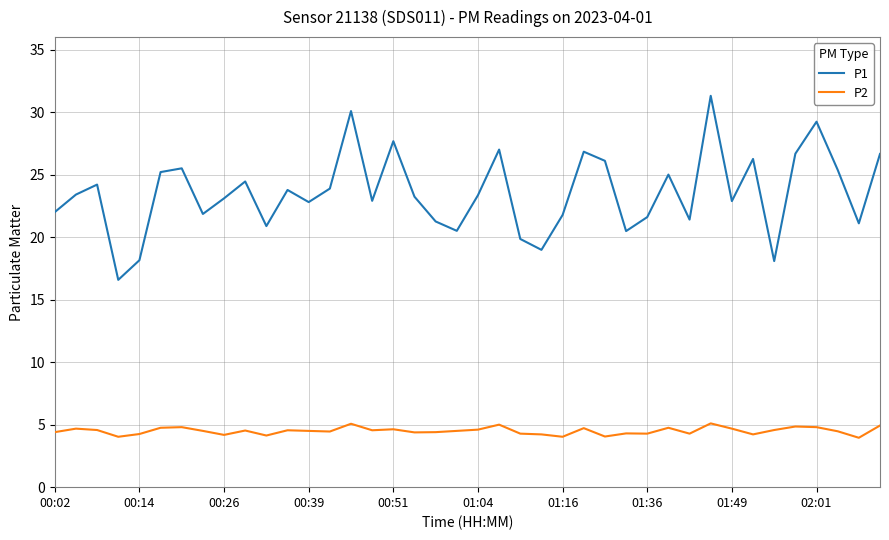

Rank the series by their average value, from lowest to highest.

P2, P1